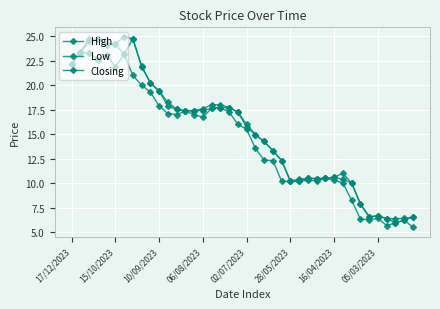

Is this an area chart (filled region under the line)?

No